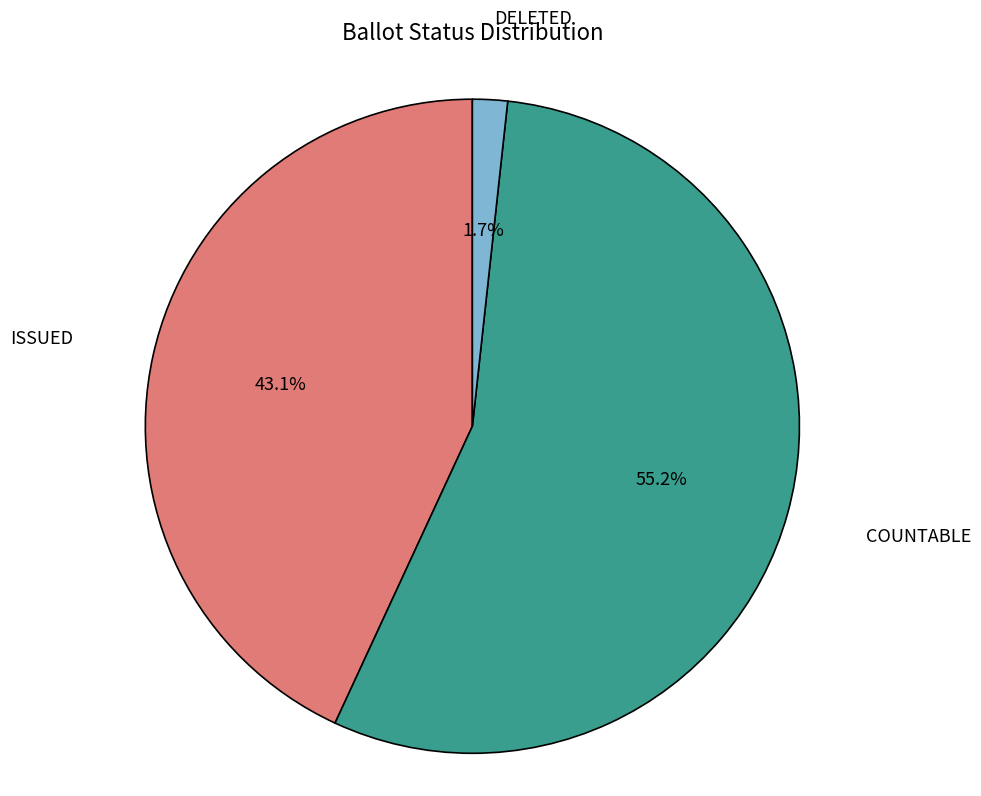

How many slices are in this pie chart?

3